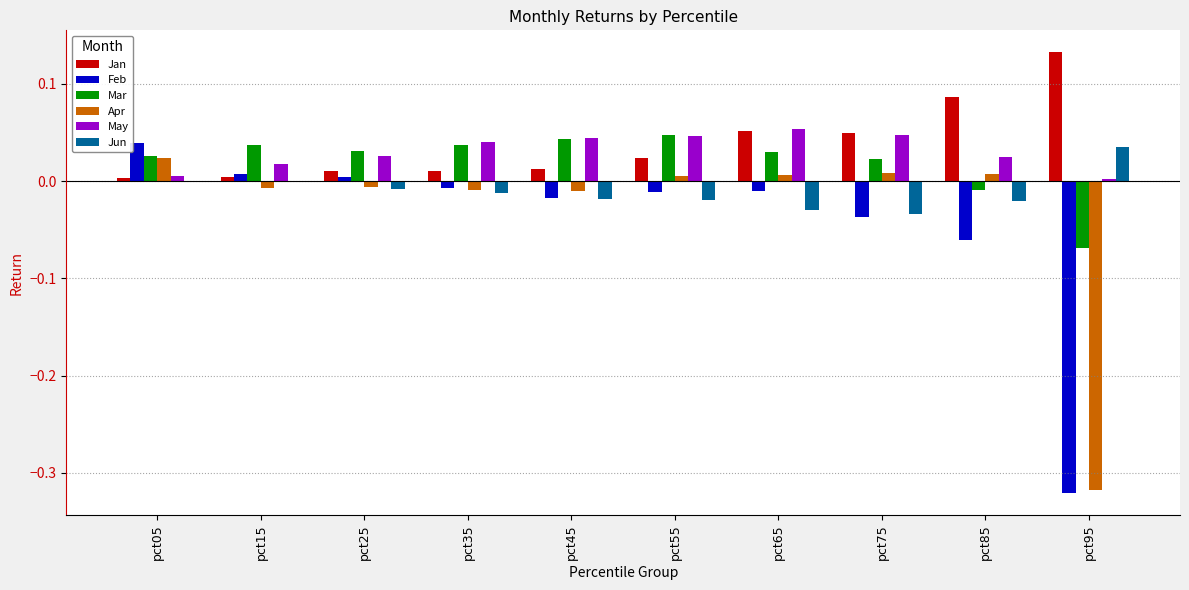

Which label corresponds to the largest value in the chart?

pct95